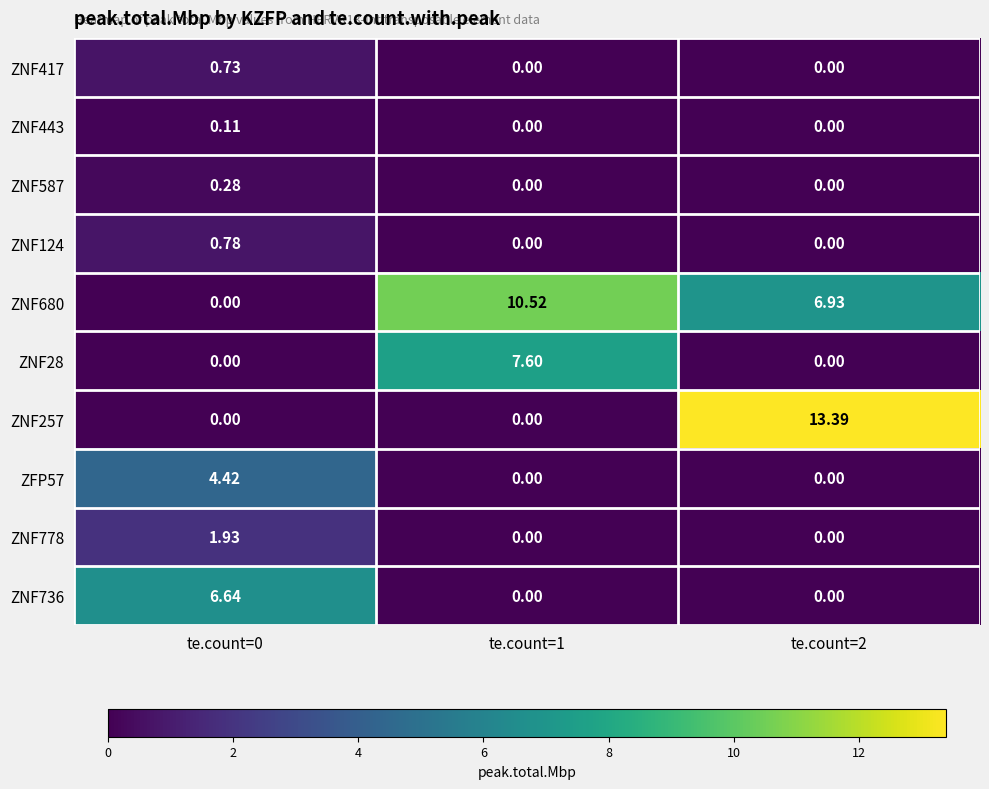

Is the value of ZNF257 at te.count=2 greater than the value of ZNF443 at te.count=0?

Yes